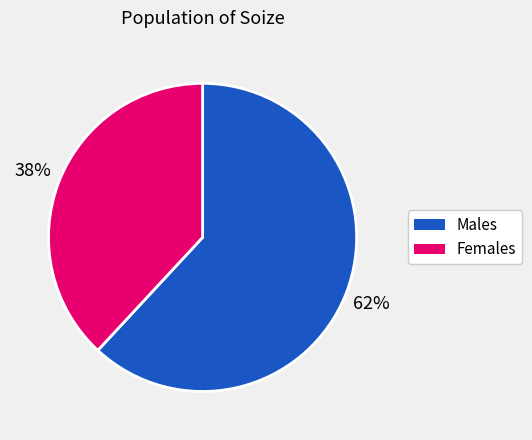

Is there any slice that represents more than half of the pie?

Yes